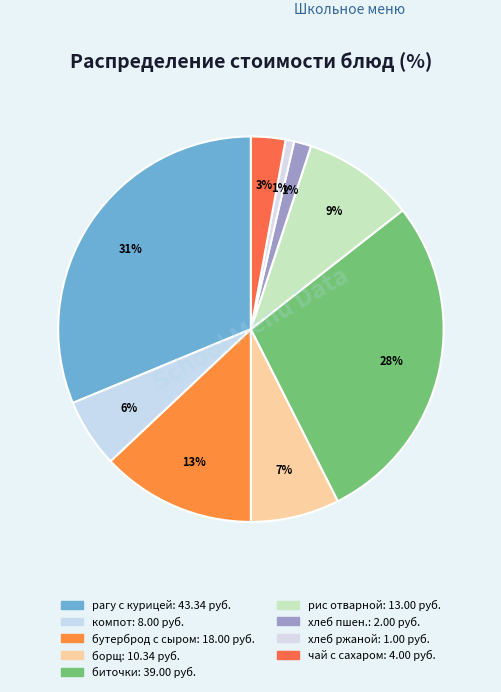

Which slice is the smallest?

хлеб ржаной